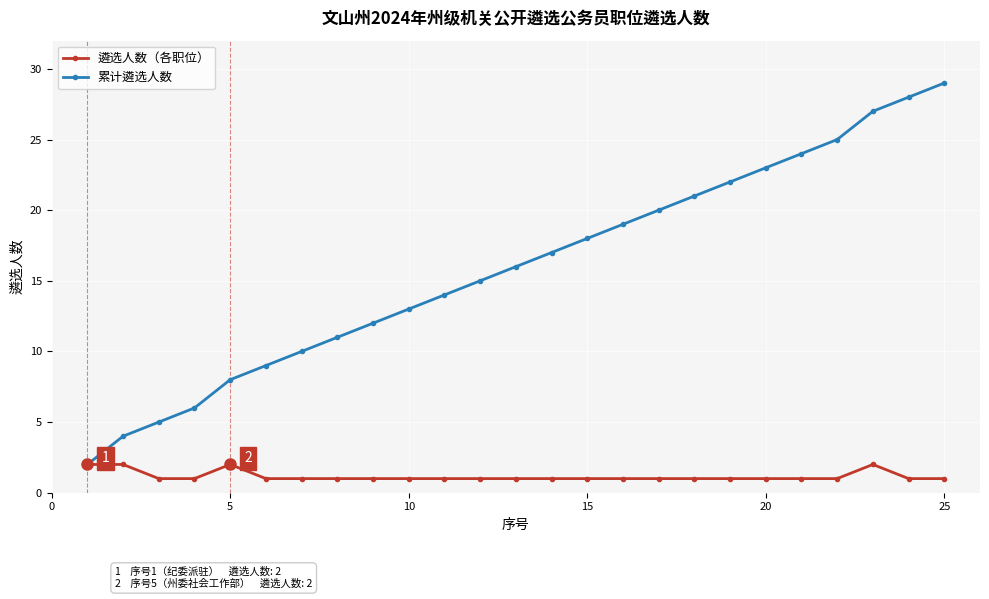

What is the value of the 遴选人数（各职位） point at the 24th from the left?

1